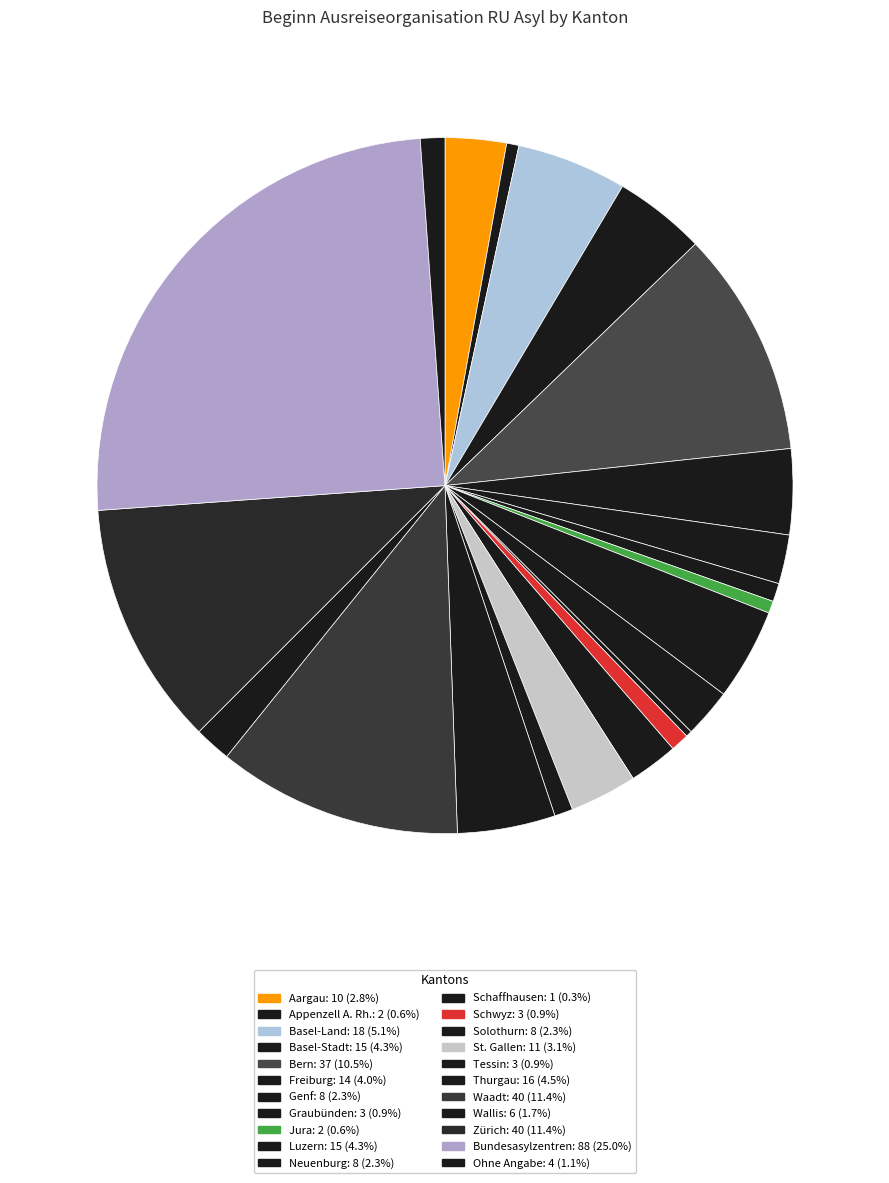

To the nearest percent, what is the difference between the largest and smallest slice percentages?

25%